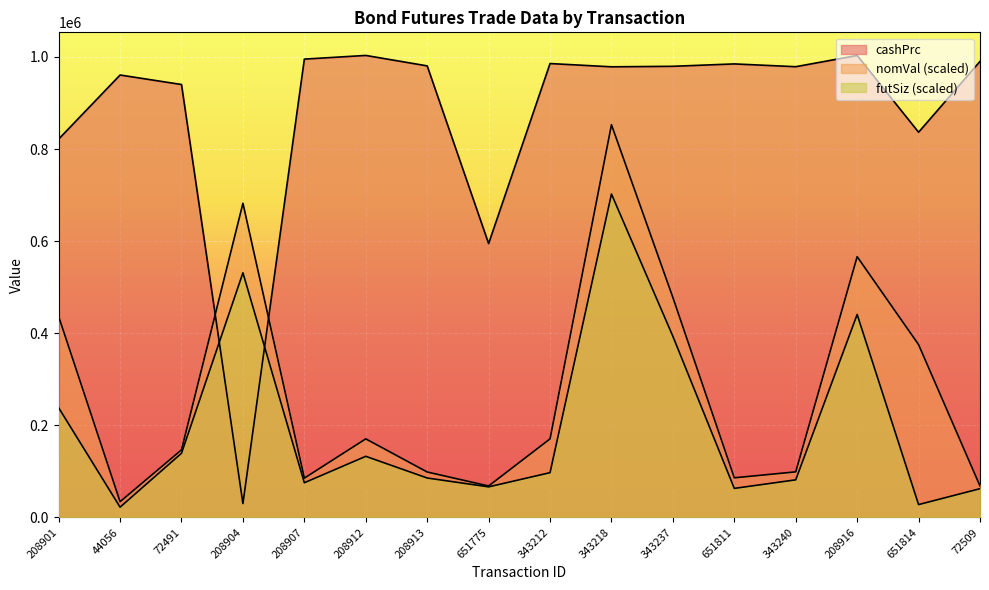

Reading right to left, extract all data points from this chart.

cashPrc: 72509=990374.0	651814=836520.0	208916=1003240.0	343240=978833.0	651811=984892.0	343237=979700.0	343218=978600.0	343212=985695.0	651775=594700.0	208913=980600.0	208912=1003309.0	208907=995324.0	208904=30000.0	72491=940147.0	44056=960800.0	208901=821600.0
futSiz: 72509=62339.7	651814=27853.9	208916=440688.6	343240=81572.1	651811=63002.9	343237=393270.6	343218=702316.3	343212=97157.1	651775=66318.8	208913=85551.3	208912=132637.6	208907=75271.9	208904=531213.7	72491=139269.5	44056=22216.8	208901=238084.6
nomVal: 72509=68225.0	651814=375237.6	208916=566267.6	343240=98926.3	651811=85963.5	343237=477575.1	343218=852812.7	343212=170562.5	651775=68225.0	208913=98585.1	208912=170562.5	208907=85281.3	208904=682250.1	72491=146683.8	44056=34112.5	208901=436299.0